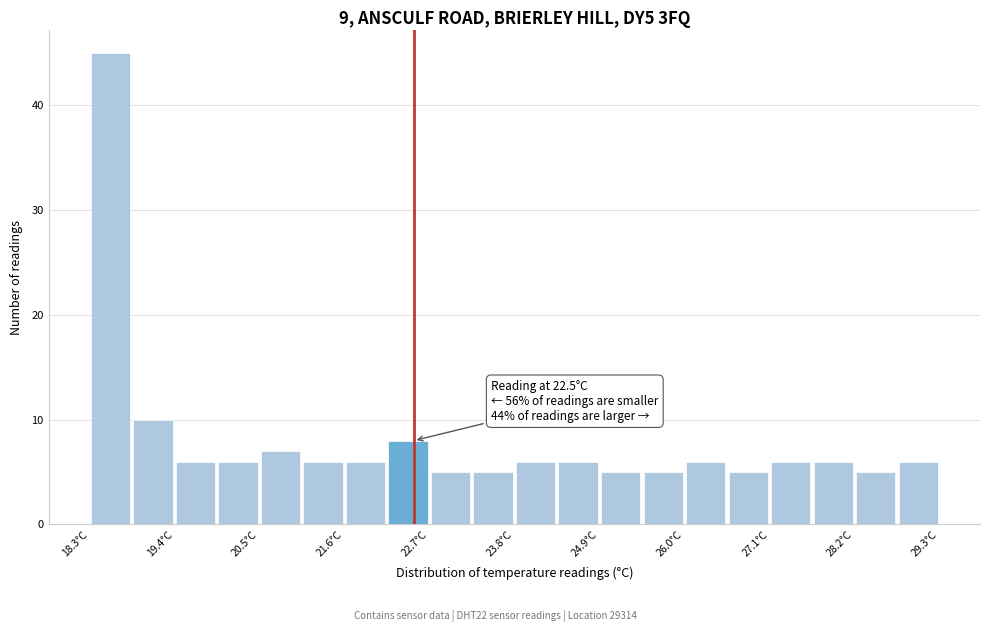

Read against the x-axis, roughly where is the centre of the tallest bar?

18.6